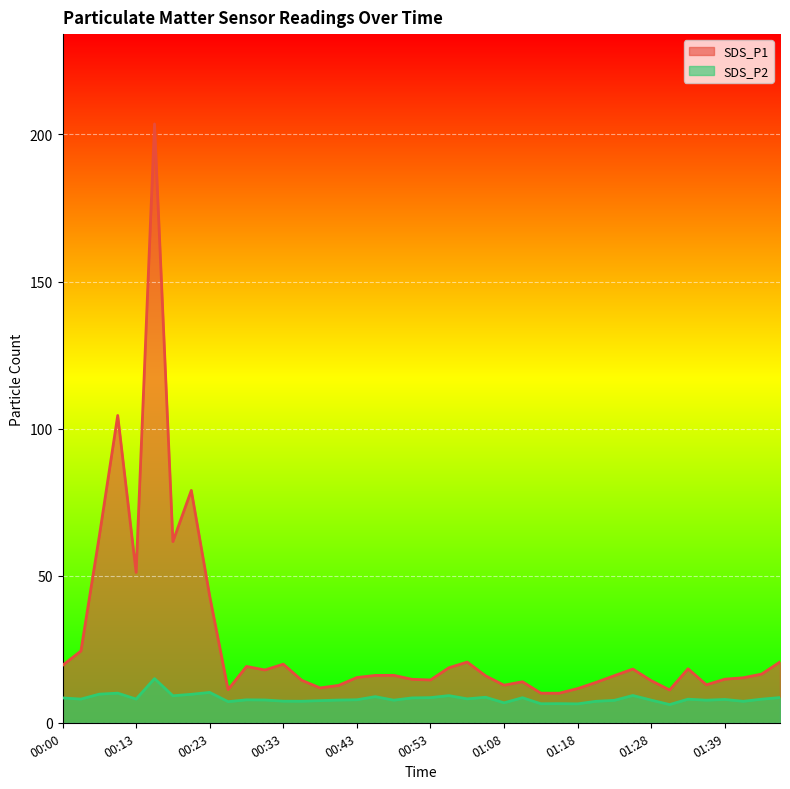

The SDS_P2 series shows 9.3 at 01:26. True or false?

True